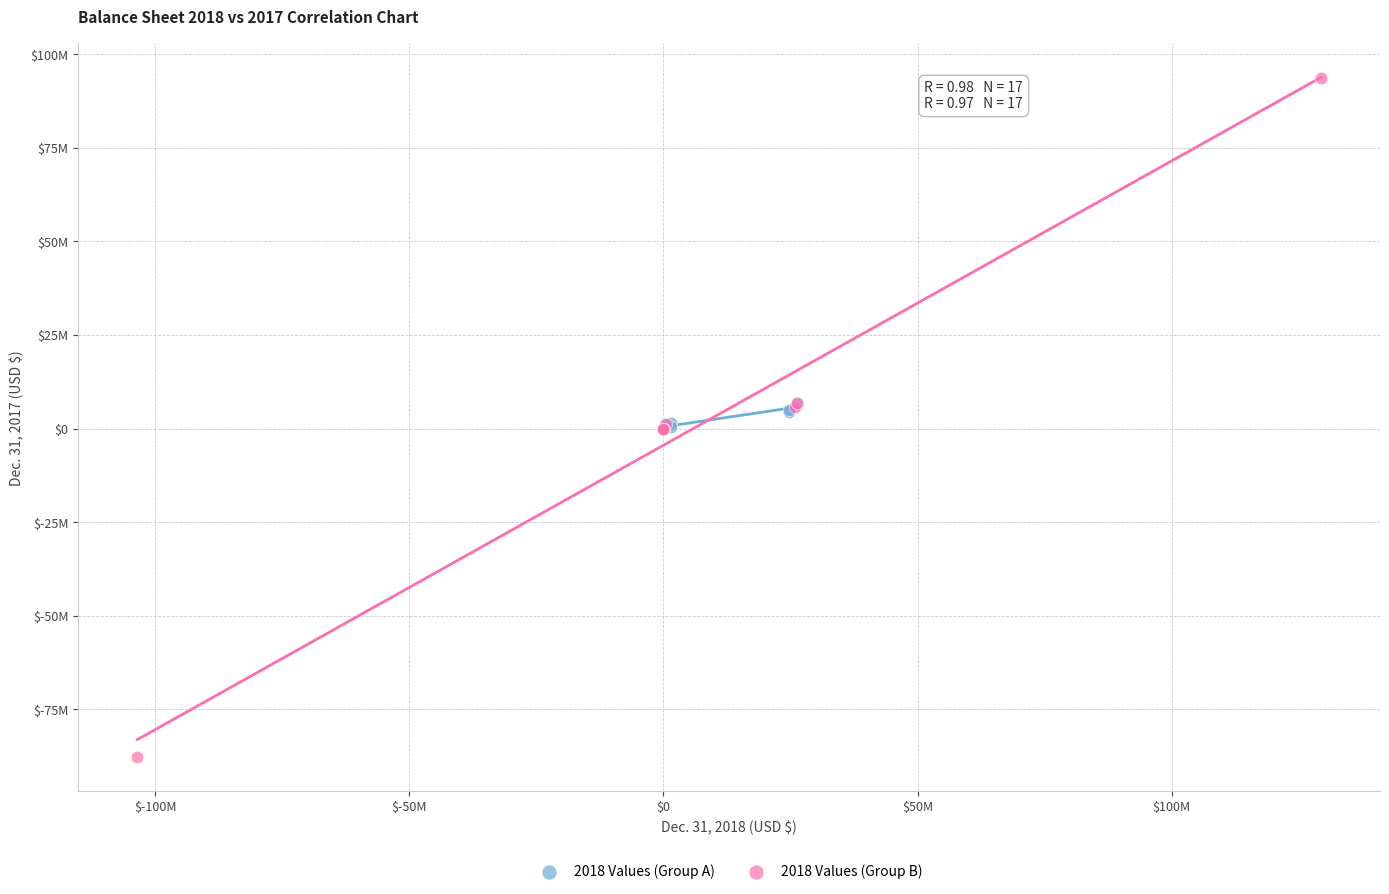

What are all the series names shown in the legend?

2018 Values (Group A), 2018 Values (Group B)